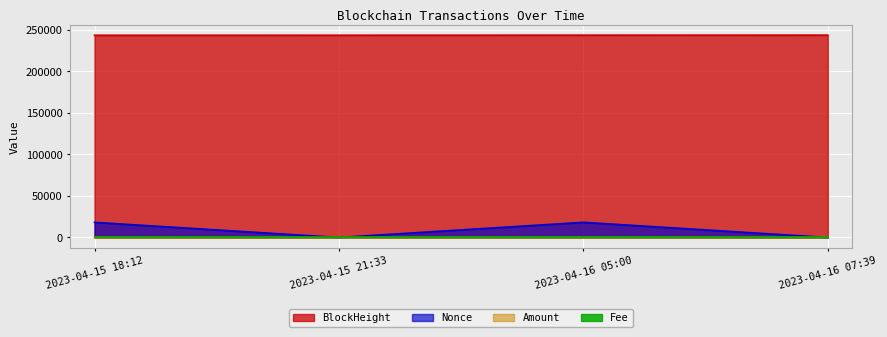

How many intersections are there between Amount and Nonce?

3